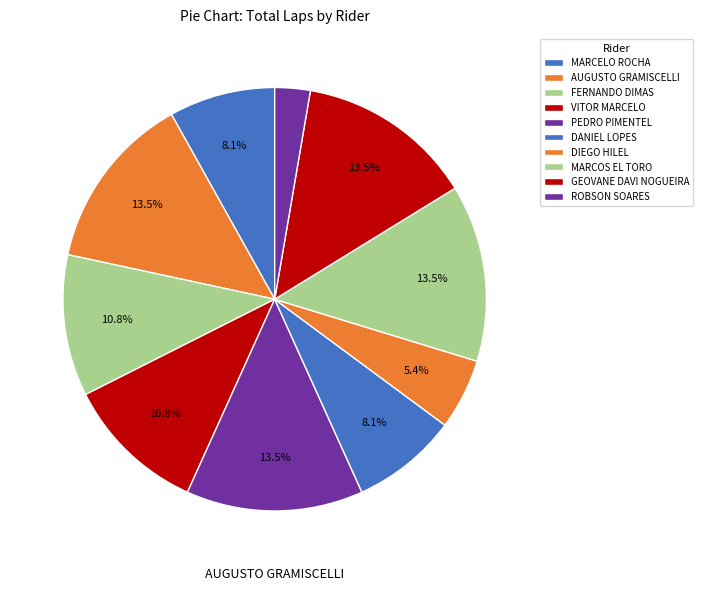

How many slices are in this pie chart?

10